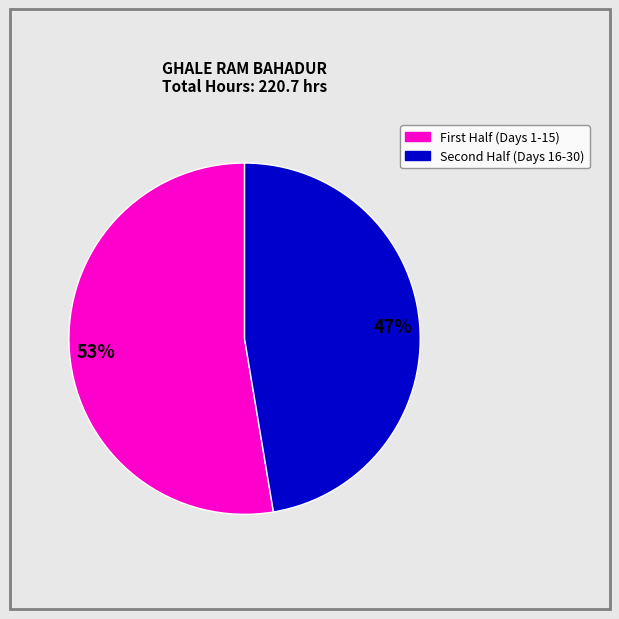

Is there a majority slice in this chart?

Yes